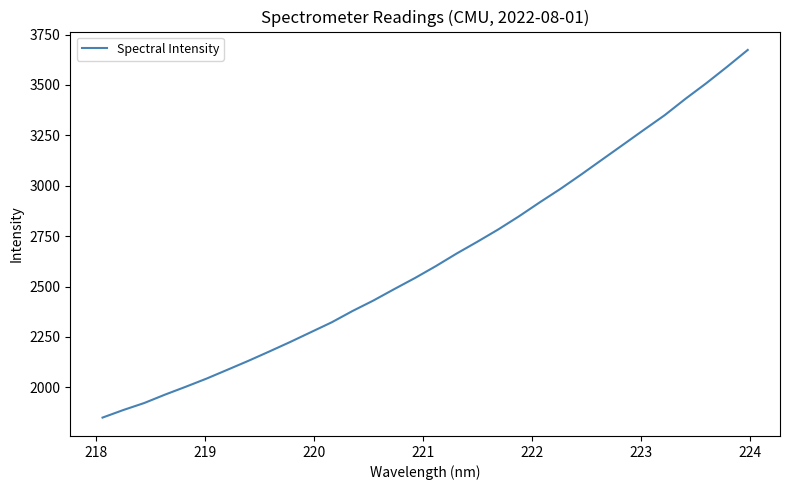

What is the difference between the maximum and minimum values?

1823.4